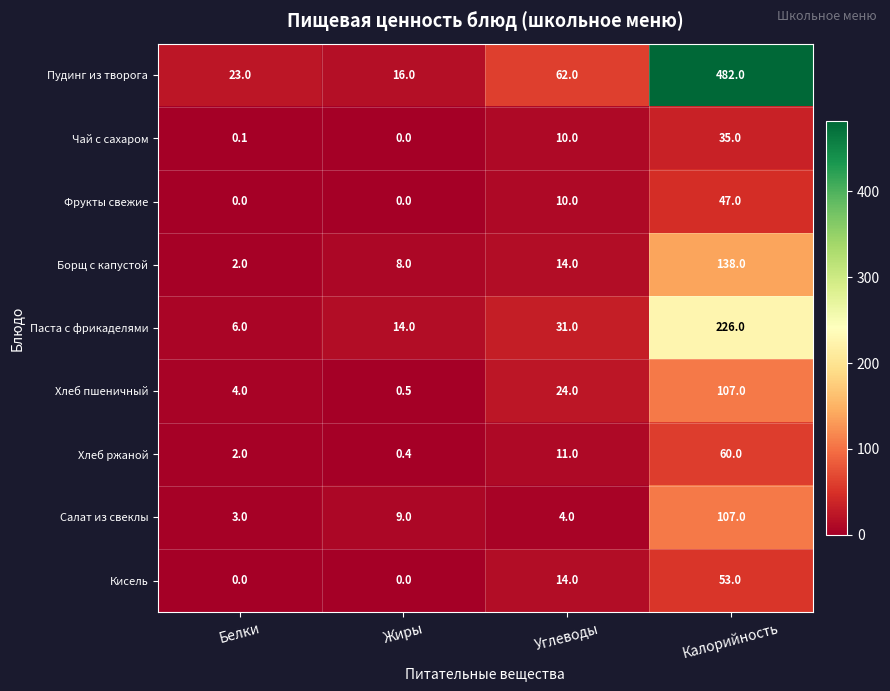

True or false: Паста с фрикаделями has a value of 14.0 at Жиры.

True